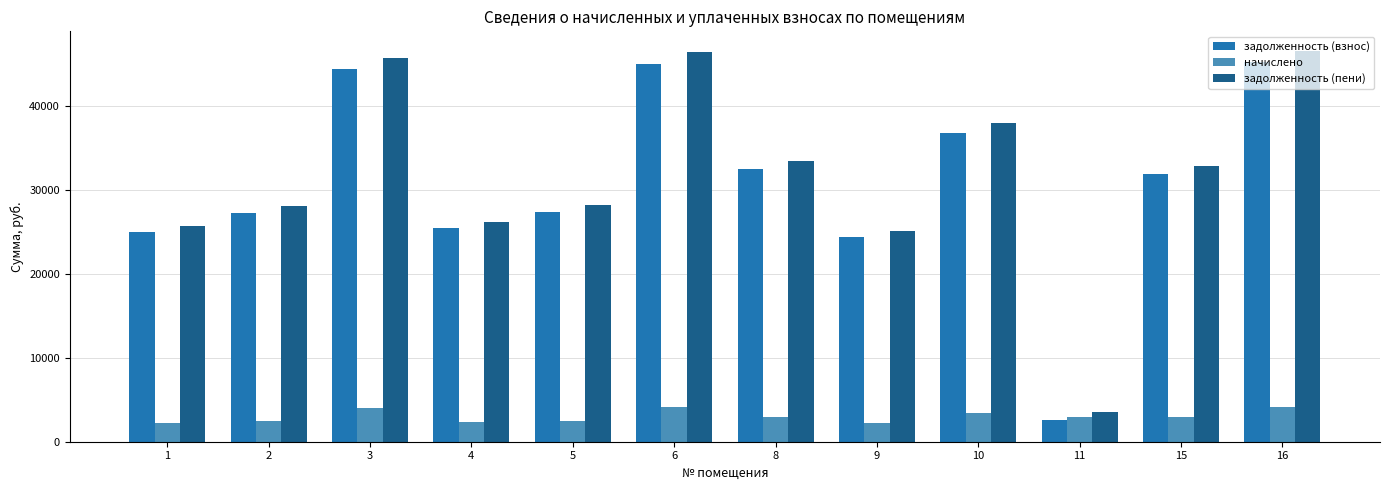

Is it true that задолженность (пени) equals 32810.9 at 15?

True